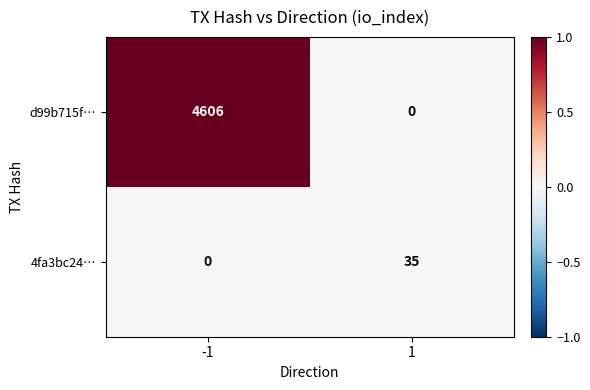

At 1, list the series in order from largest to smallest.

4fa3bc24…, d99b715f…